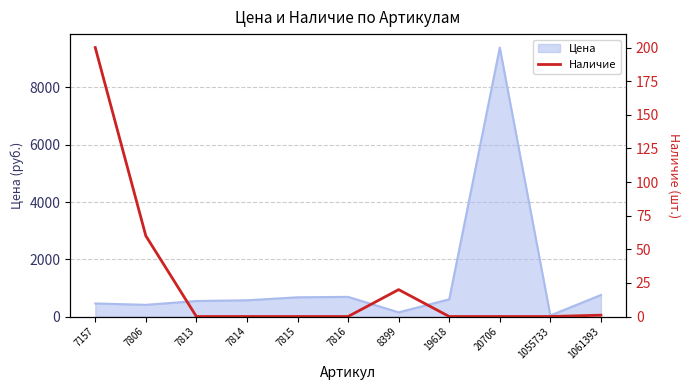

True or false: the data shows 85 at 7814.

False